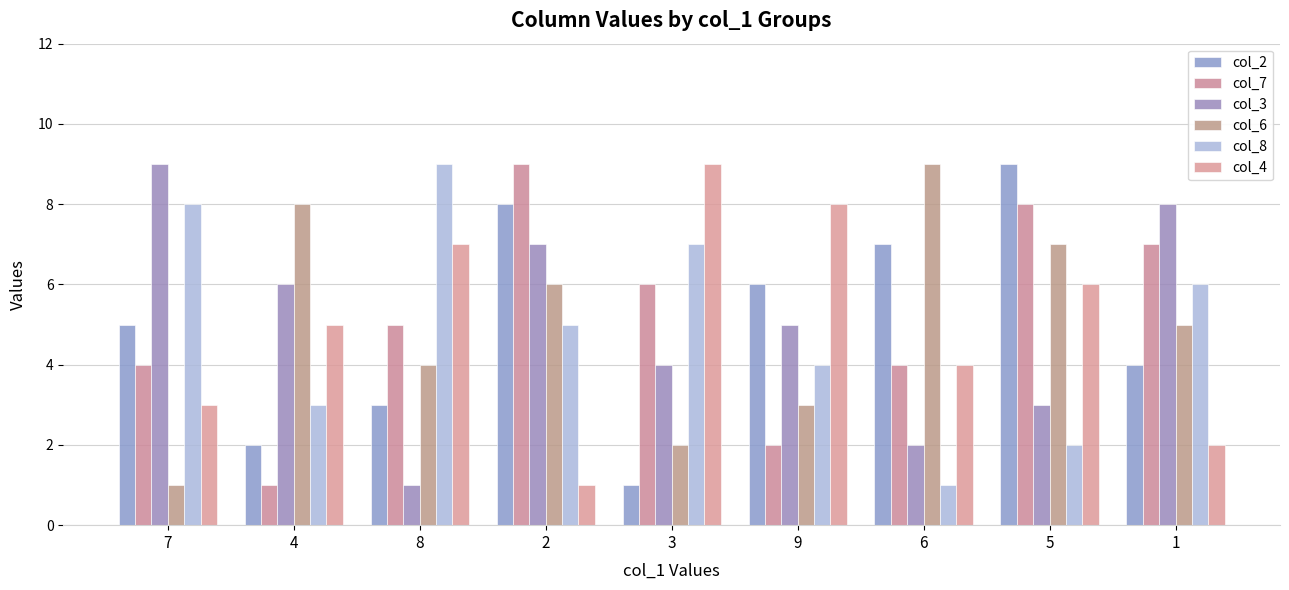

What is the label of the 9th bar from the right?

7